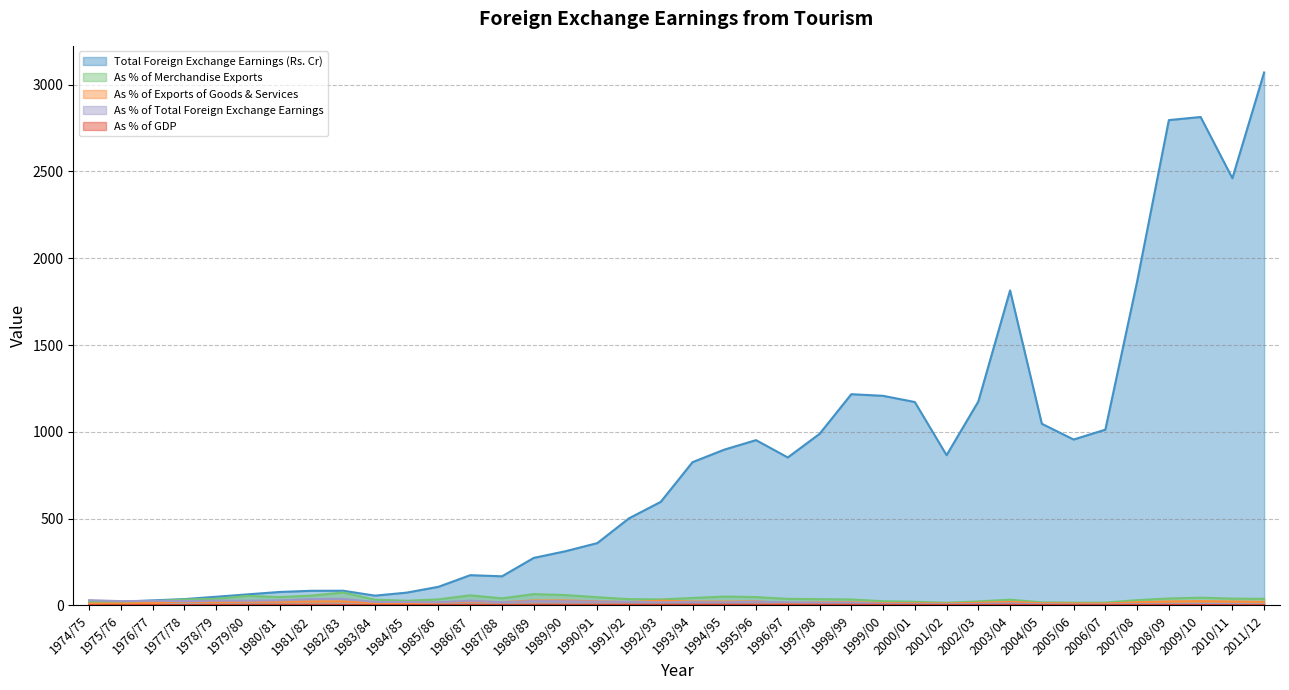

True or false: As % of Exports of Goods & Services and As % of GDP cross at least once.

False